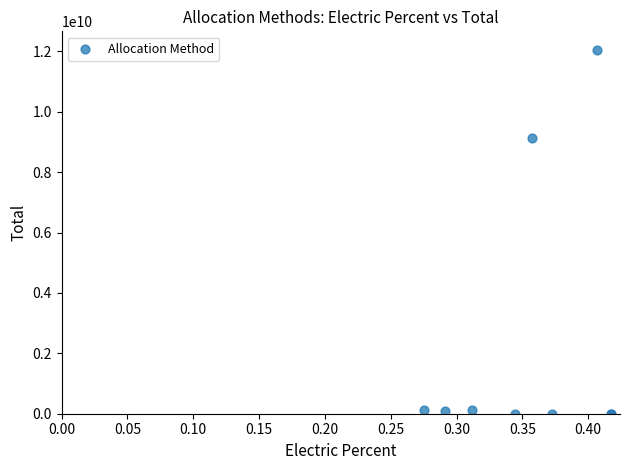

What Y value in the scatter plot is closest to 6029687080?

9117489283.0